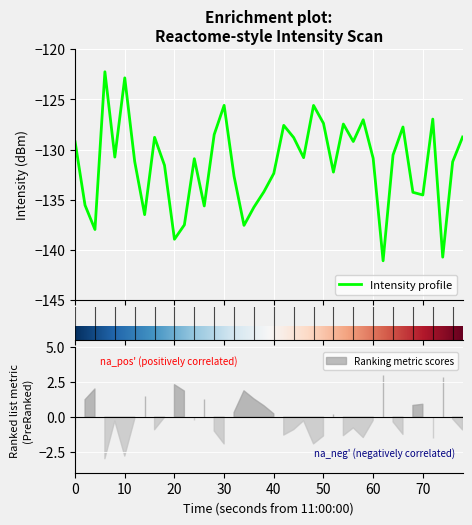

What is the maximum value for Intensity profile?

-122.2